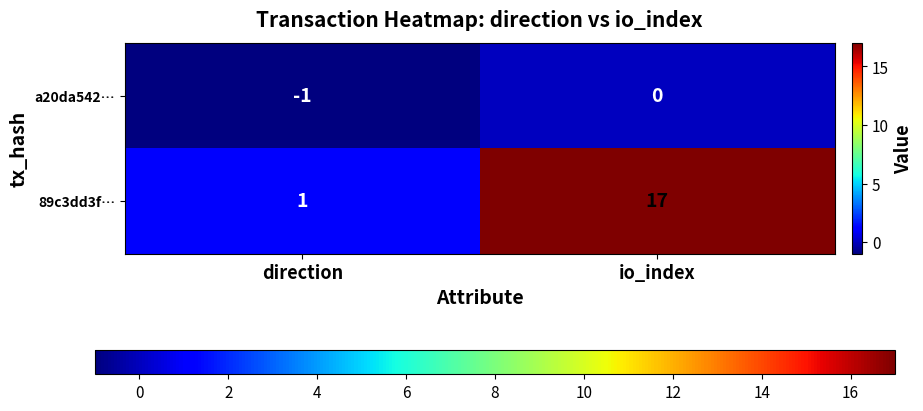

Reading left to right, what are all the values shown in this chart?

a20da542…: direction=-1	io_index=0
89c3dd3f…: direction=1	io_index=17